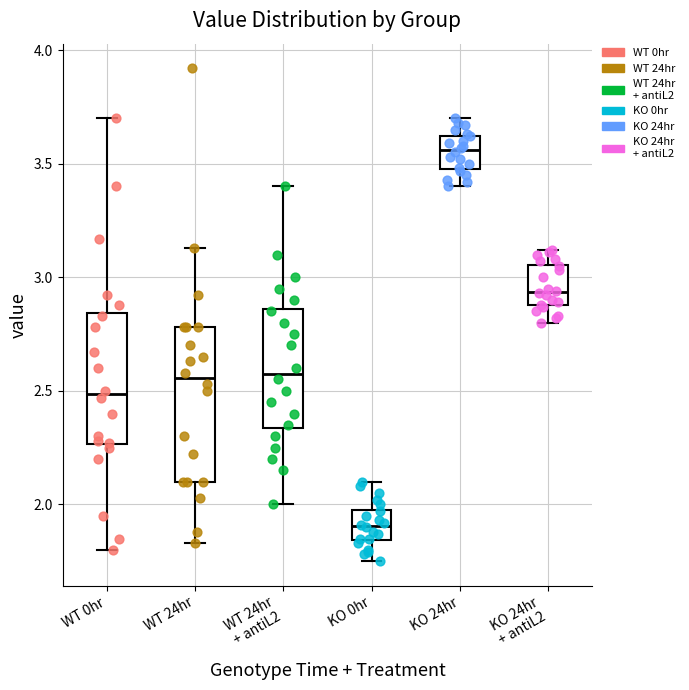

Which box is the tallest, from its lower edge to its upper edge?

WT 24hr